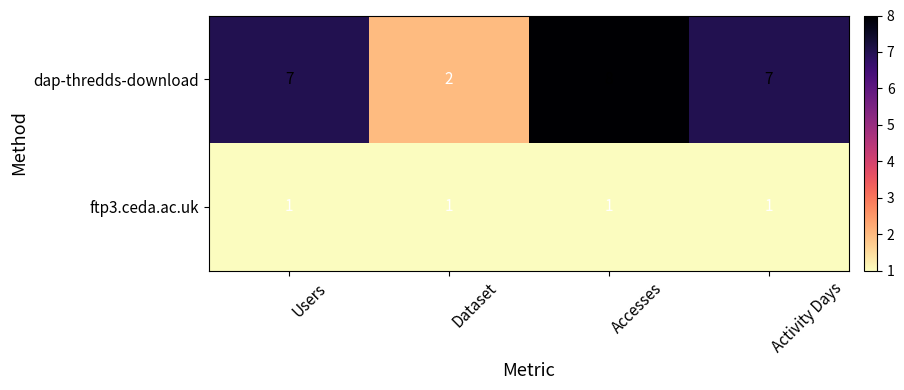

What is the spread (max minus min) of values at Activity Days?

6